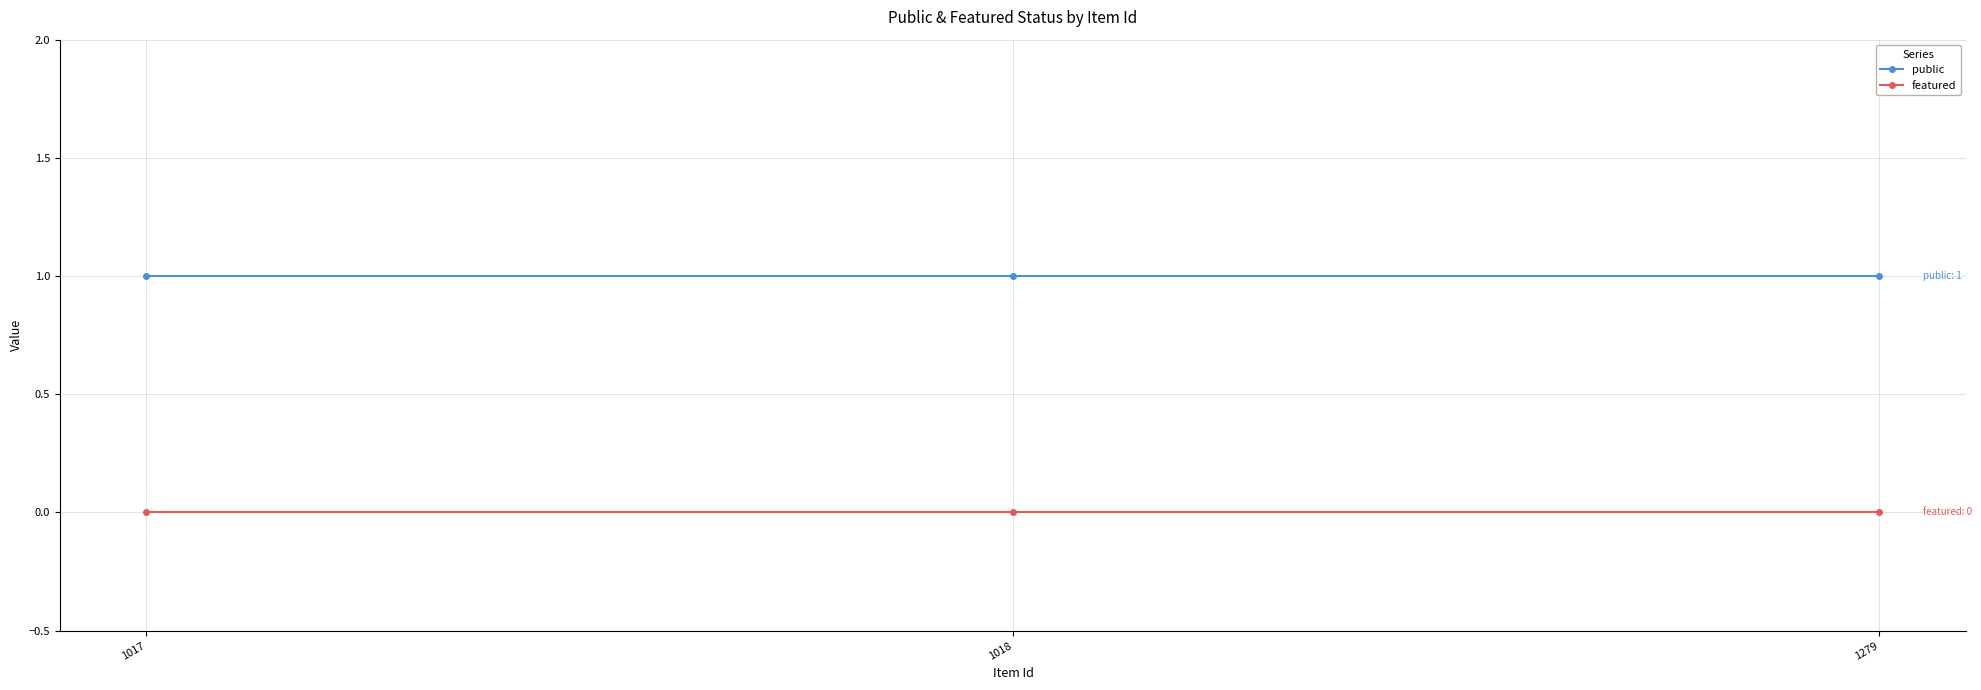

Rank the series by their average value, from highest to lowest.

public, featured